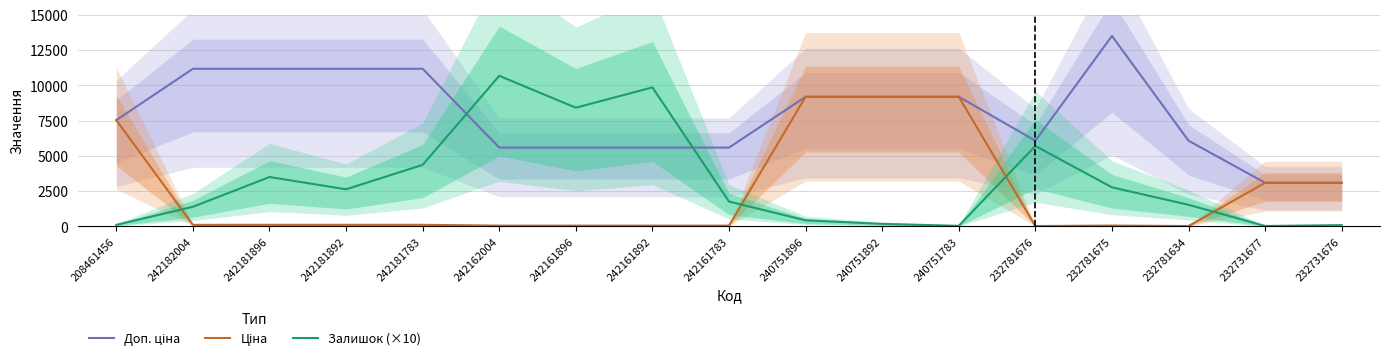

Between which two adjacent categories do Доп. ціна and Ціна first intersect?

232781634 and 232731677